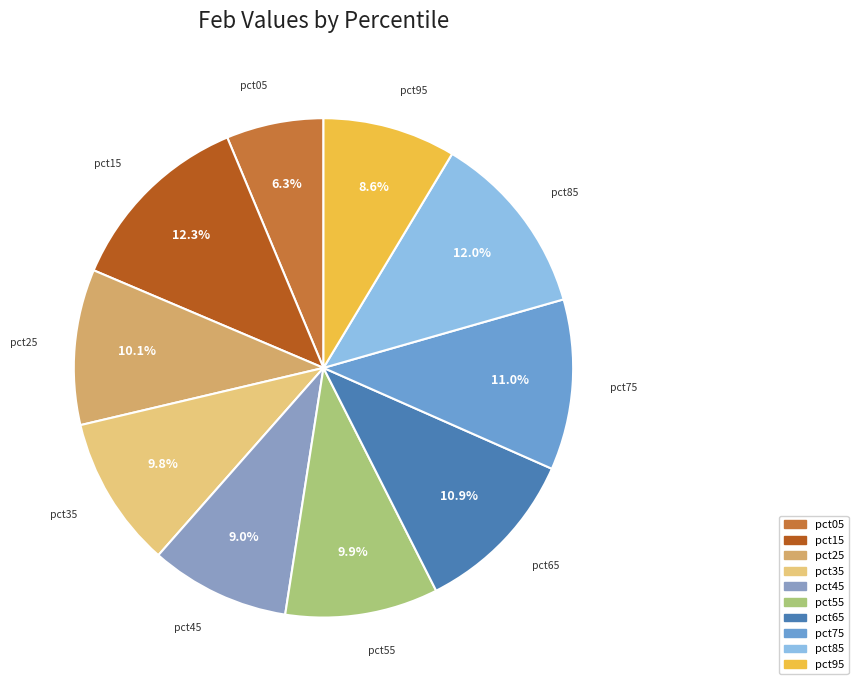

To the nearest percent, what is the difference between the largest and smallest slice percentages?

6%